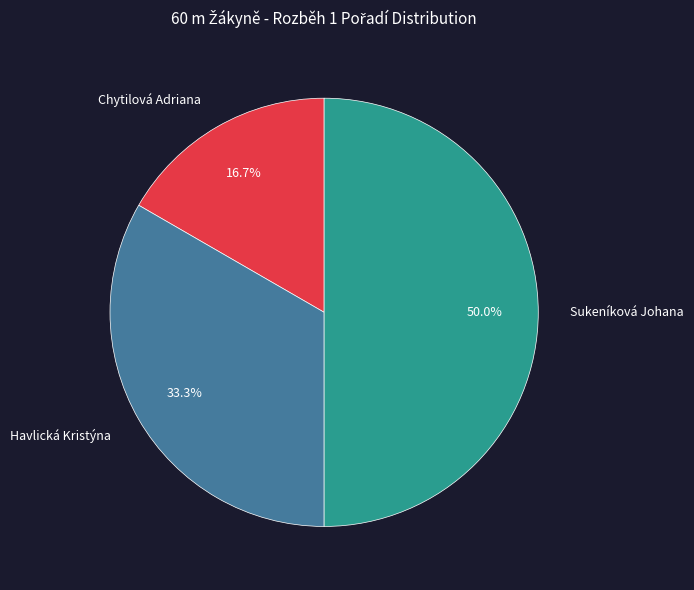

Is Chytilová Adriana the majority of the pie?

No